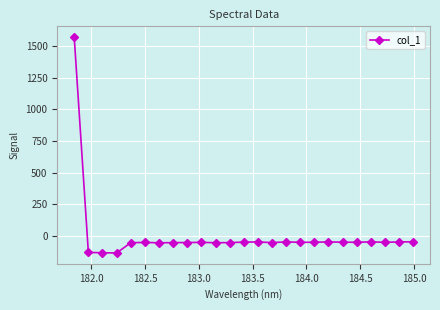

How many data points are less than -49?

16